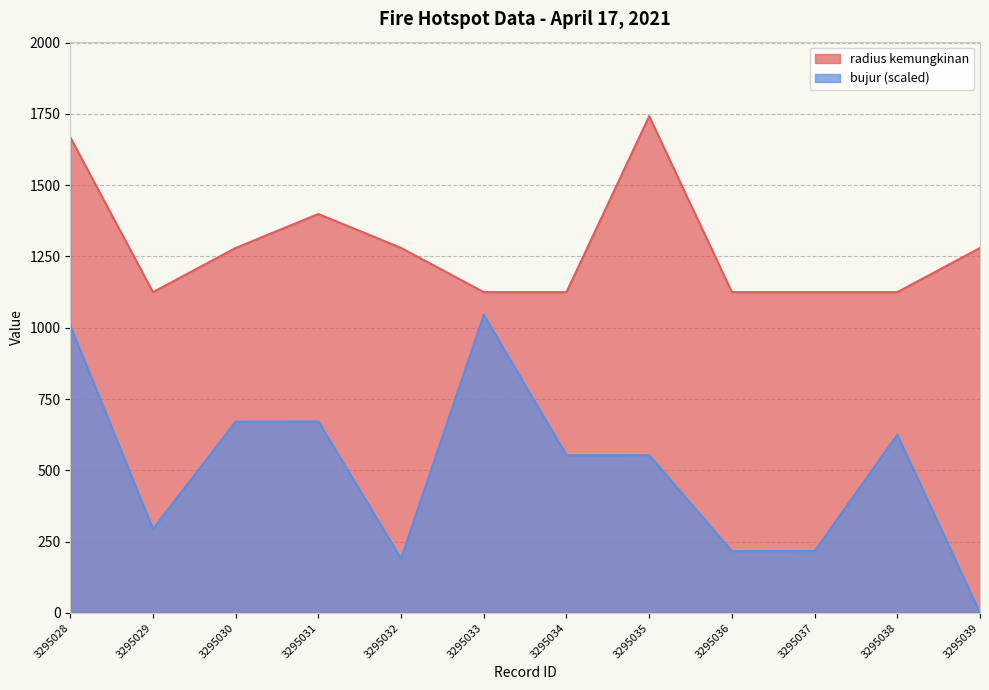

At which label does bujur reach its peak?

3295033